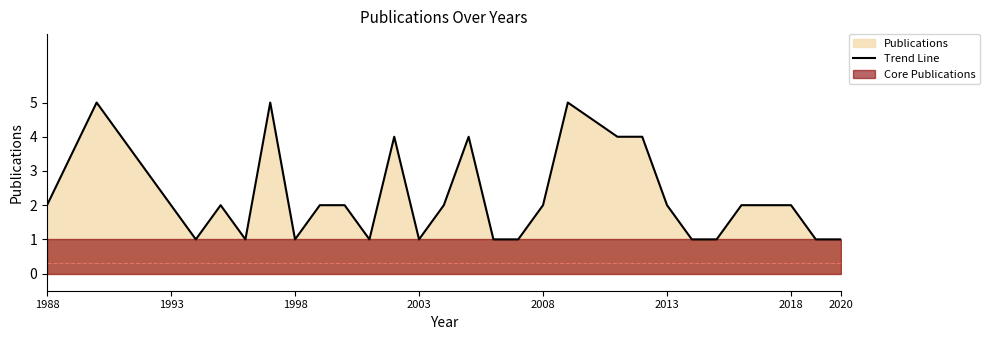

Is it true that Trend Line equals 1 at 2020?

True